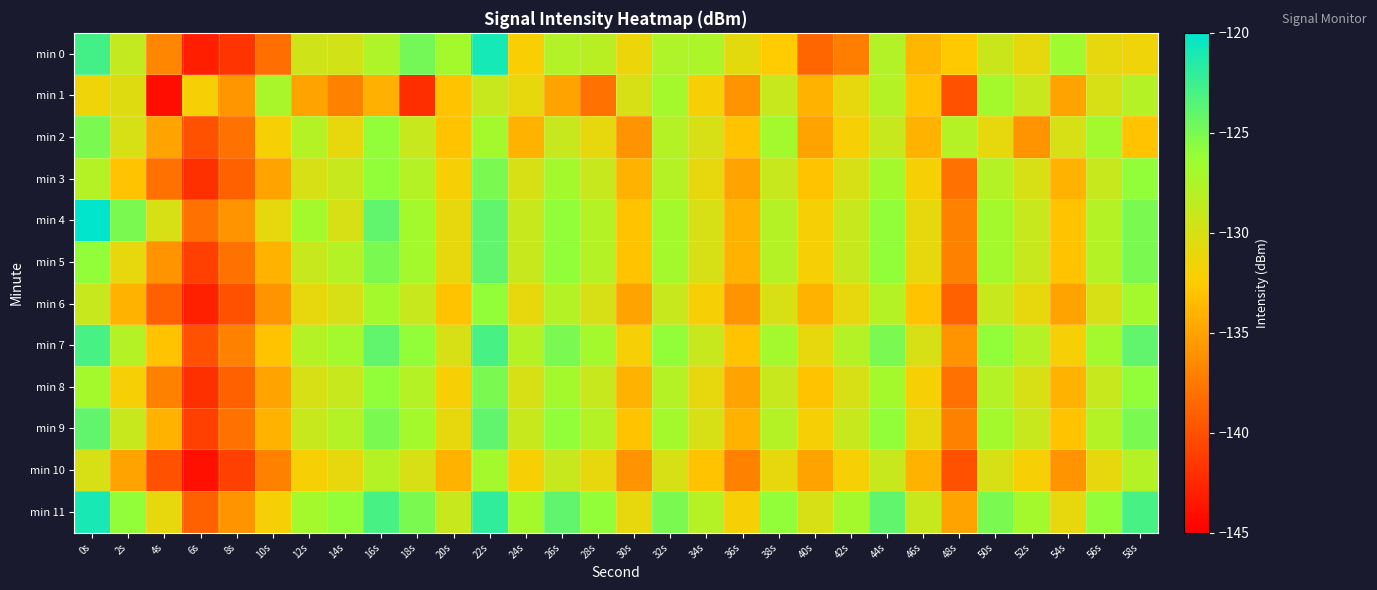

Which category has the lowest value across all series?

4s